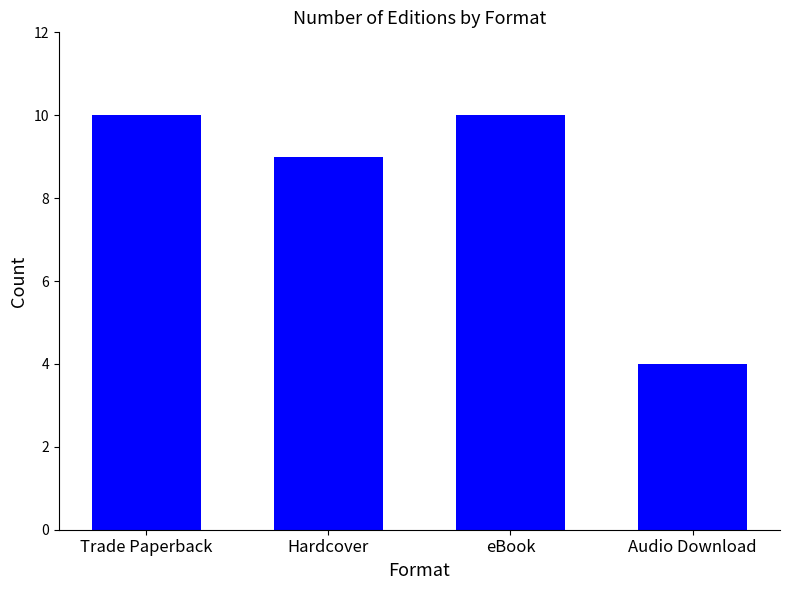

Which has a higher value, eBook or Hardcover?

eBook